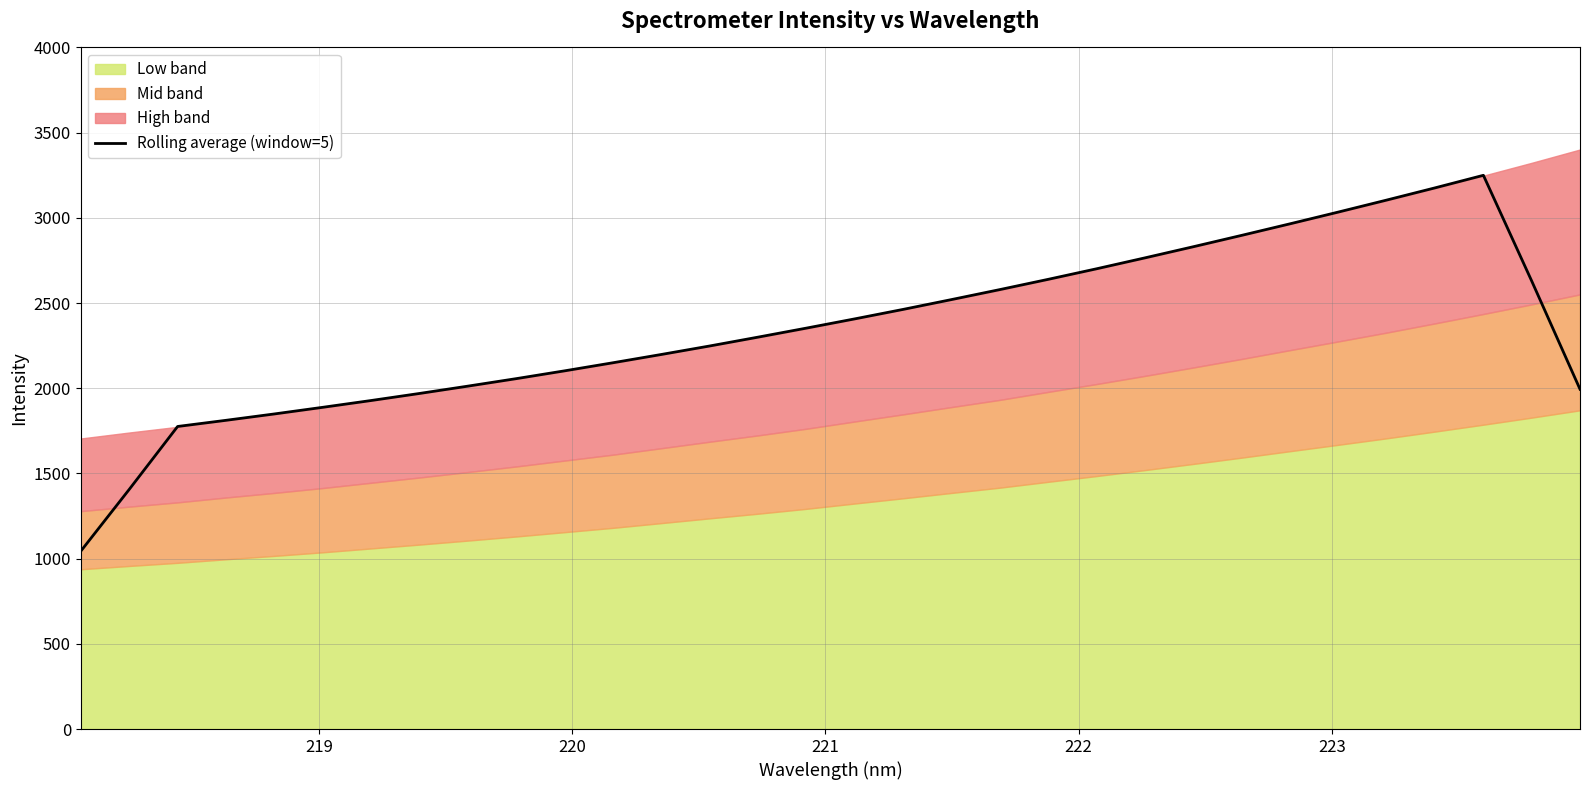

What is the lowest value of the Rolling average (window=5) series?

1043.7